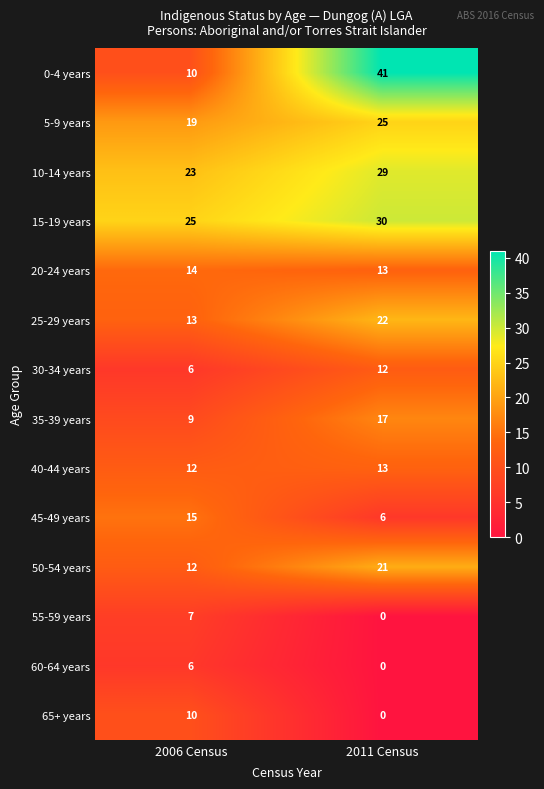

How many categories are shown in the chart?

2